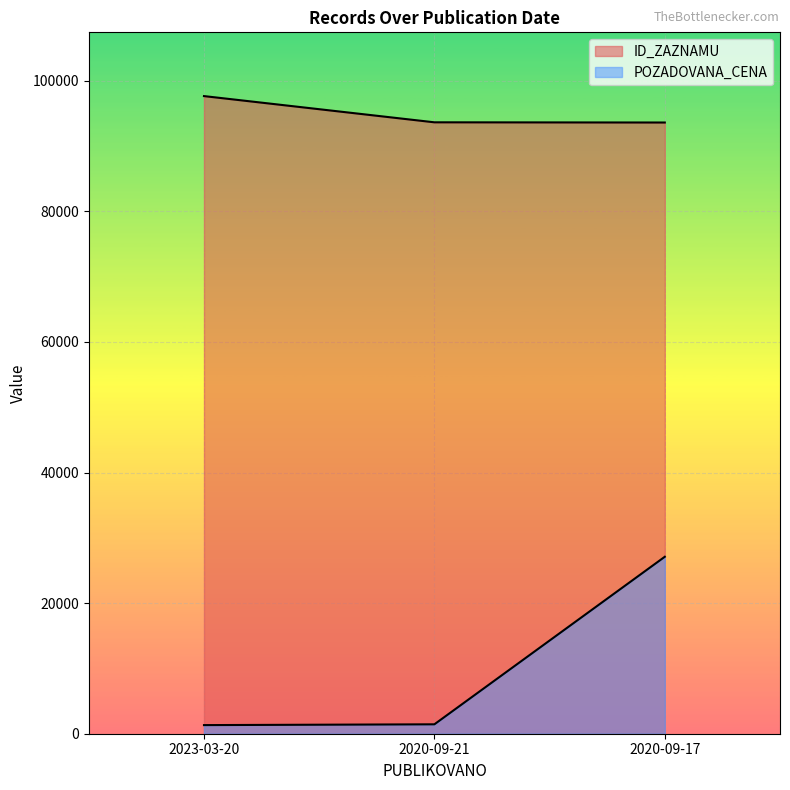

At 2020-09-17, list the series in order from largest to smallest.

ID_ZAZNAMU, POZADOVANA_CENA